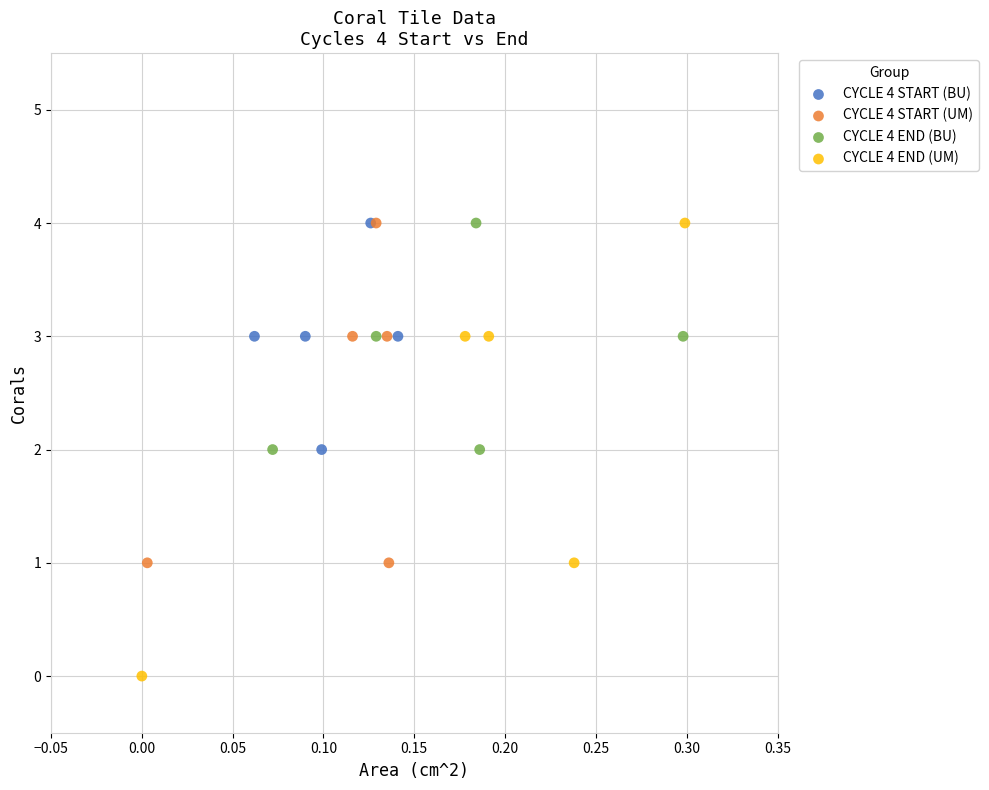

Which series contains the lowest Y value?

CYCLE 4 END (UM)